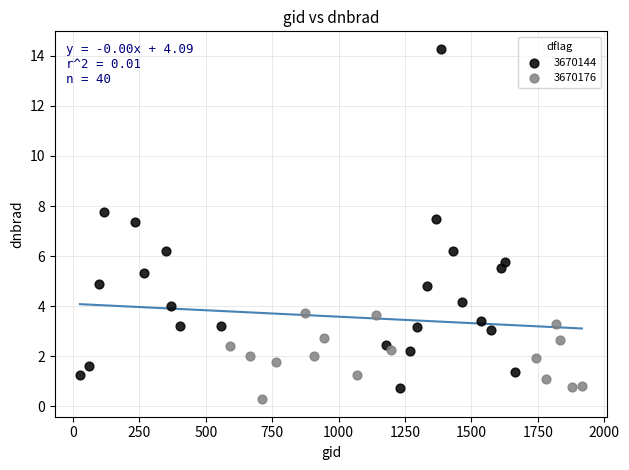

Which series contains the highest Y value?

3670144